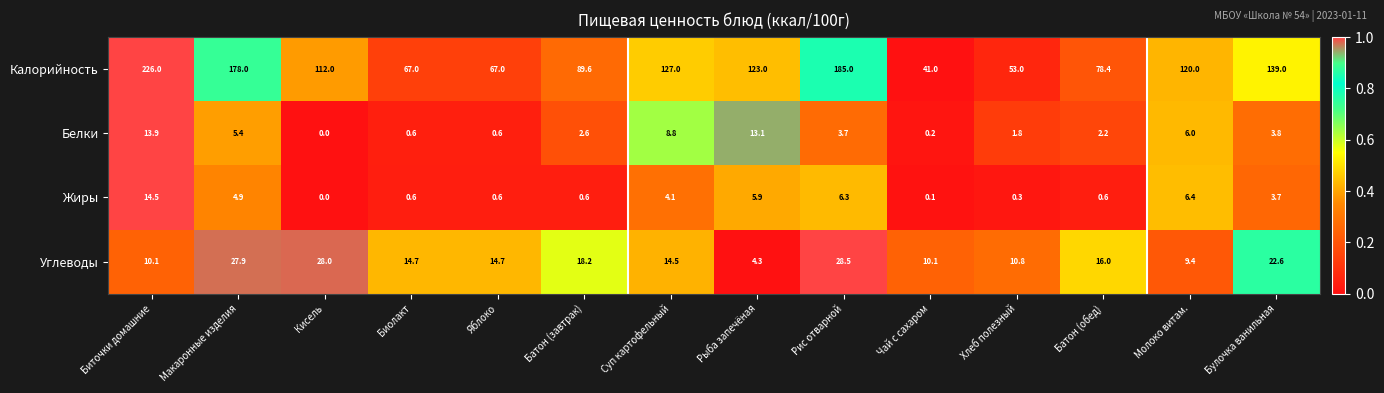

Where is Калорийность nearest to the value 133?

Суп картофельный